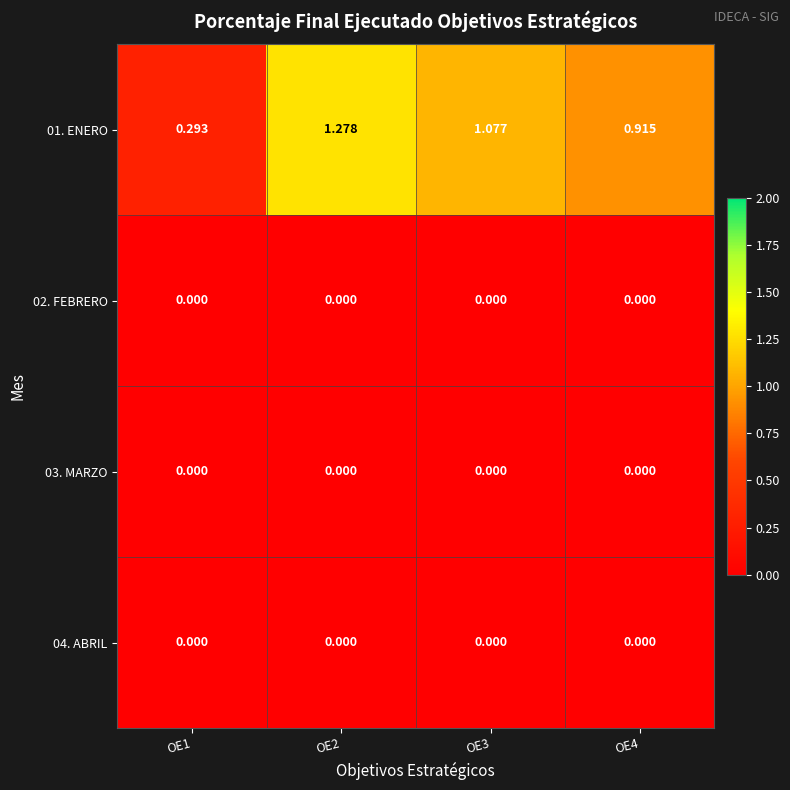

Which series has the largest range (max minus min)?

01. ENERO